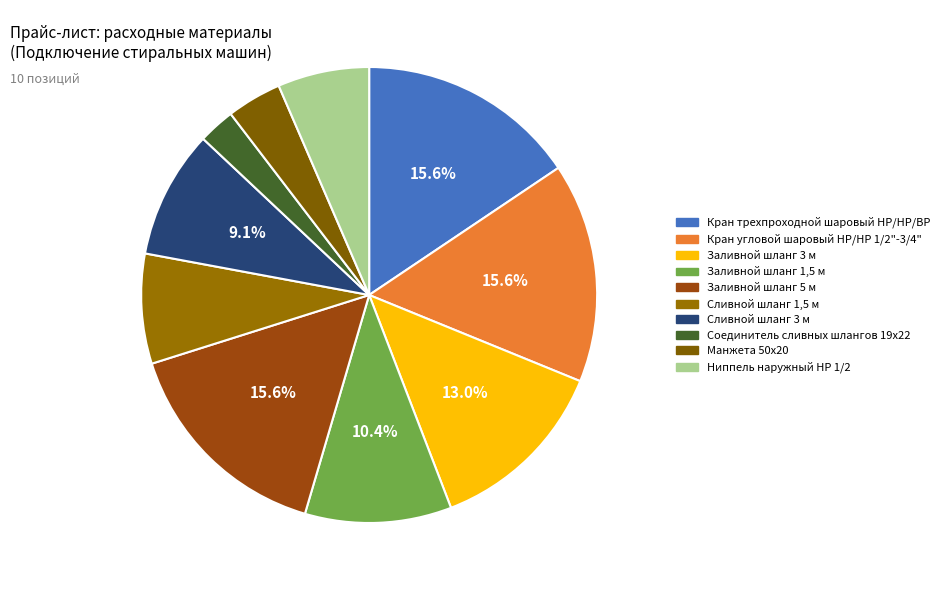

Is the sum of Заливной шланг 5 м and Соединитель сливных шлангов 19х22 greater than half?

No